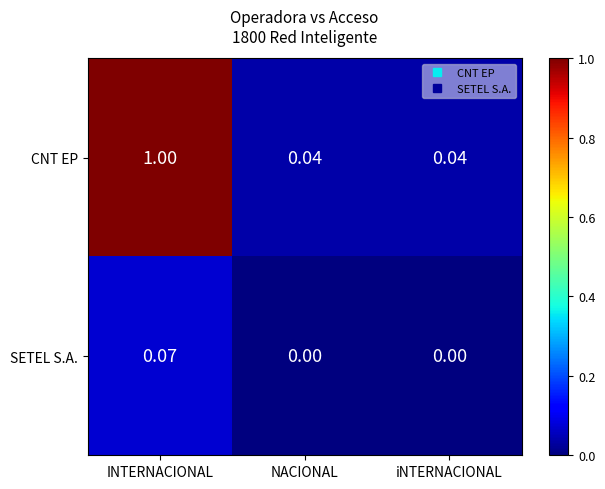

At which label does SETEL S.A. reach its peak?

INTERNACIONAL